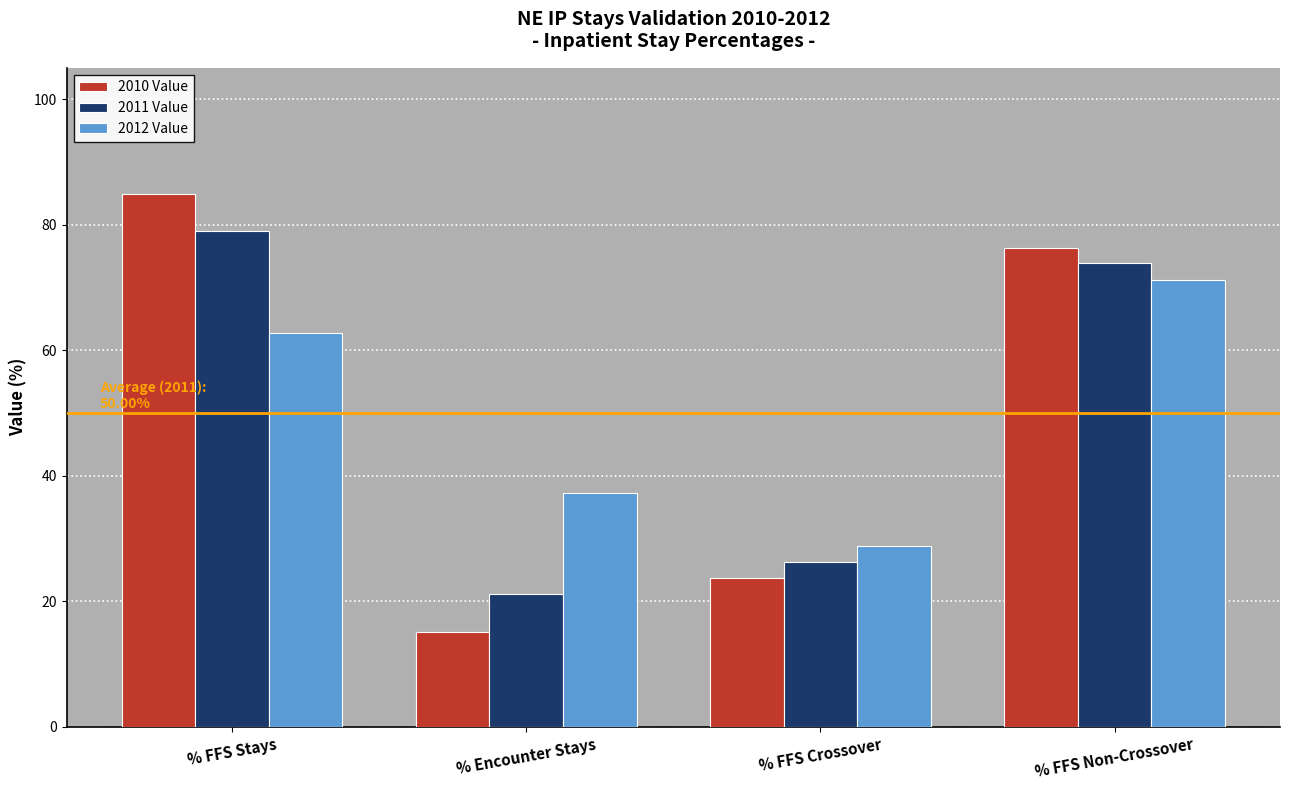

Between % FFS Crossover and % FFS Non-Crossover, which series saw the biggest shift?

2010 Value